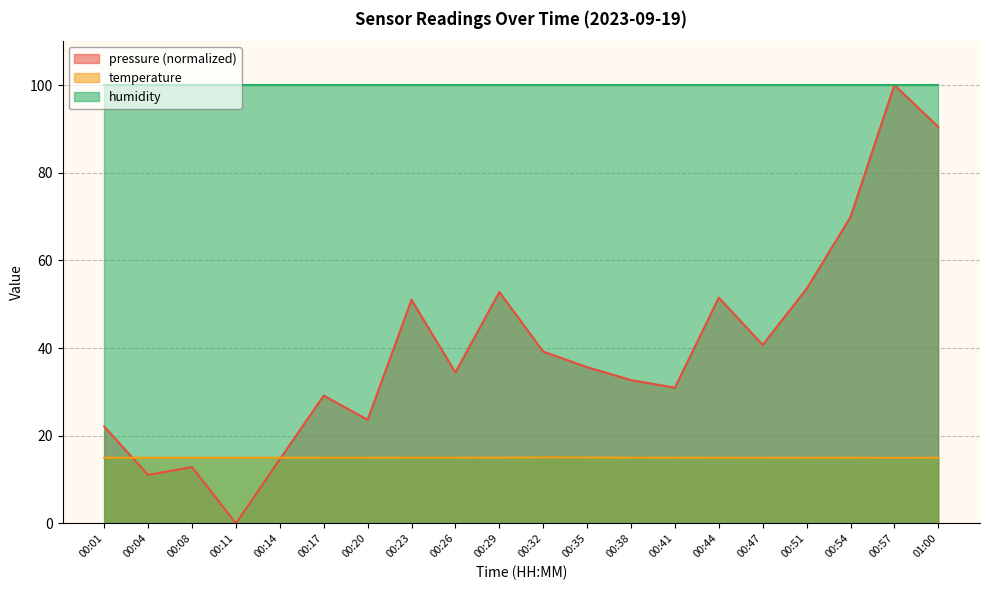

In temperature, how many points are lower than both neighbors (excluding endpoints)?

1